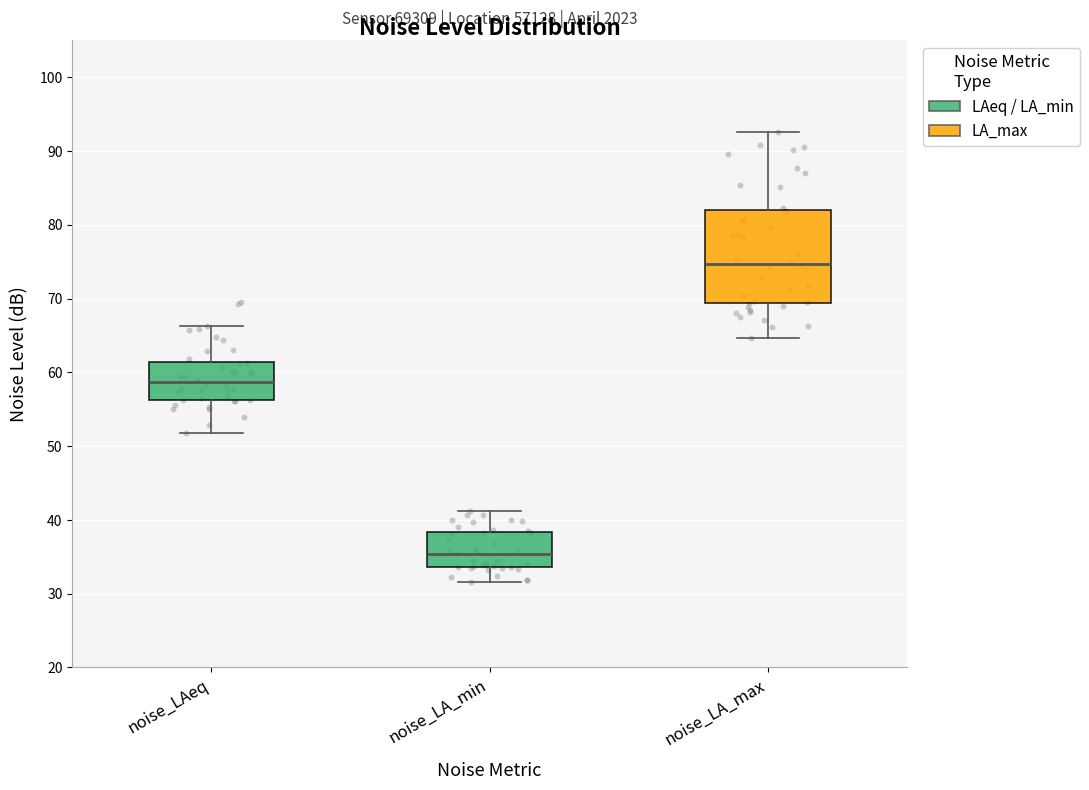

Reading left to right, transcribe this box plot: for each box, give where its median line is, the range the box spans, and where its two whiskers end, as read against the y-axis. The values are not printed on the chart, so give them approximately, as read against the axis.

noise_LAeq: median 59, box 56 to 61, whiskers 52 to 66
noise_LA_min: median 35, box 34 to 38, whiskers 32 to 41
noise_LA_max: median 75, box 69 to 82, whiskers 65 to 93